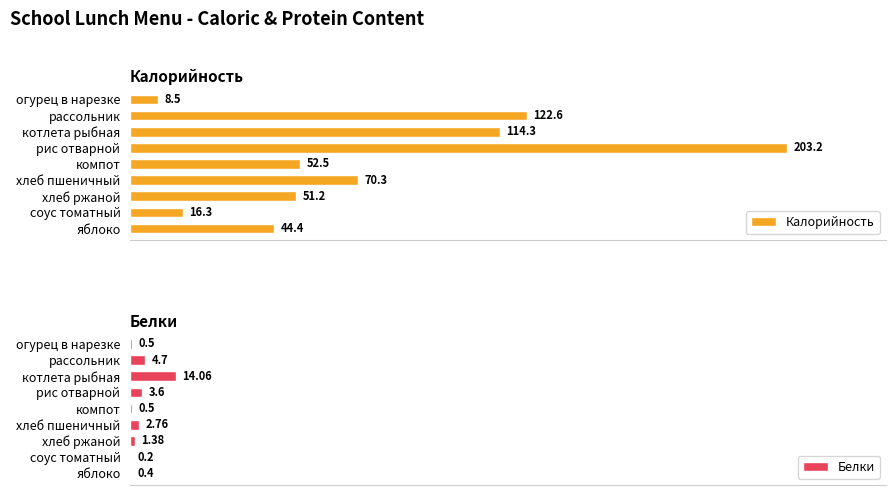

What are all the series names shown in the legend?

Калорийность, Белки